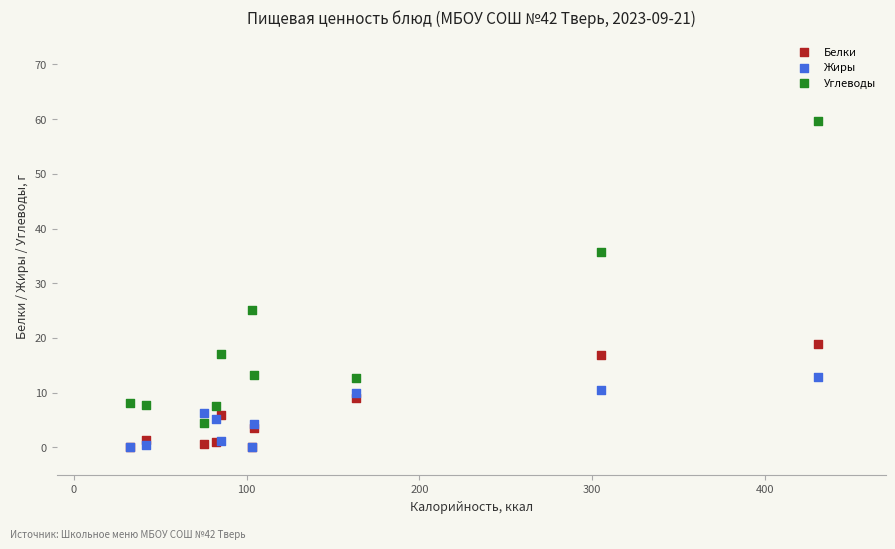

In the Углеводы series, what Y value is closest to 32?

35.7